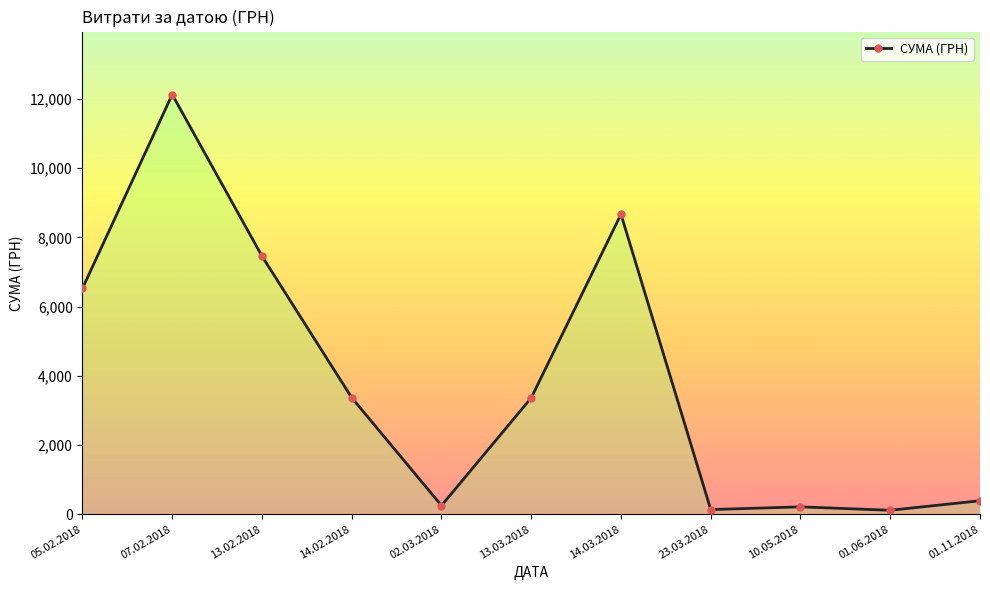

What is the greatest value displayed?

12131.0